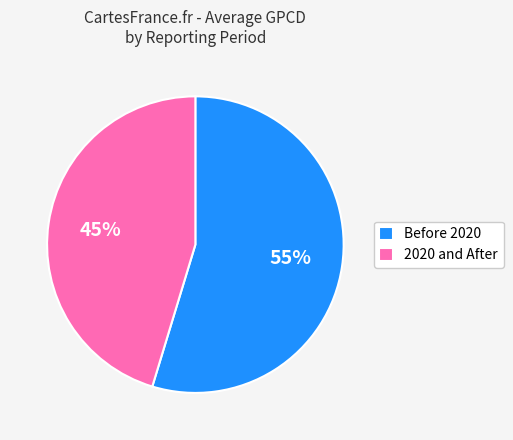

What is the smallest slice in the pie chart?

2020 and After